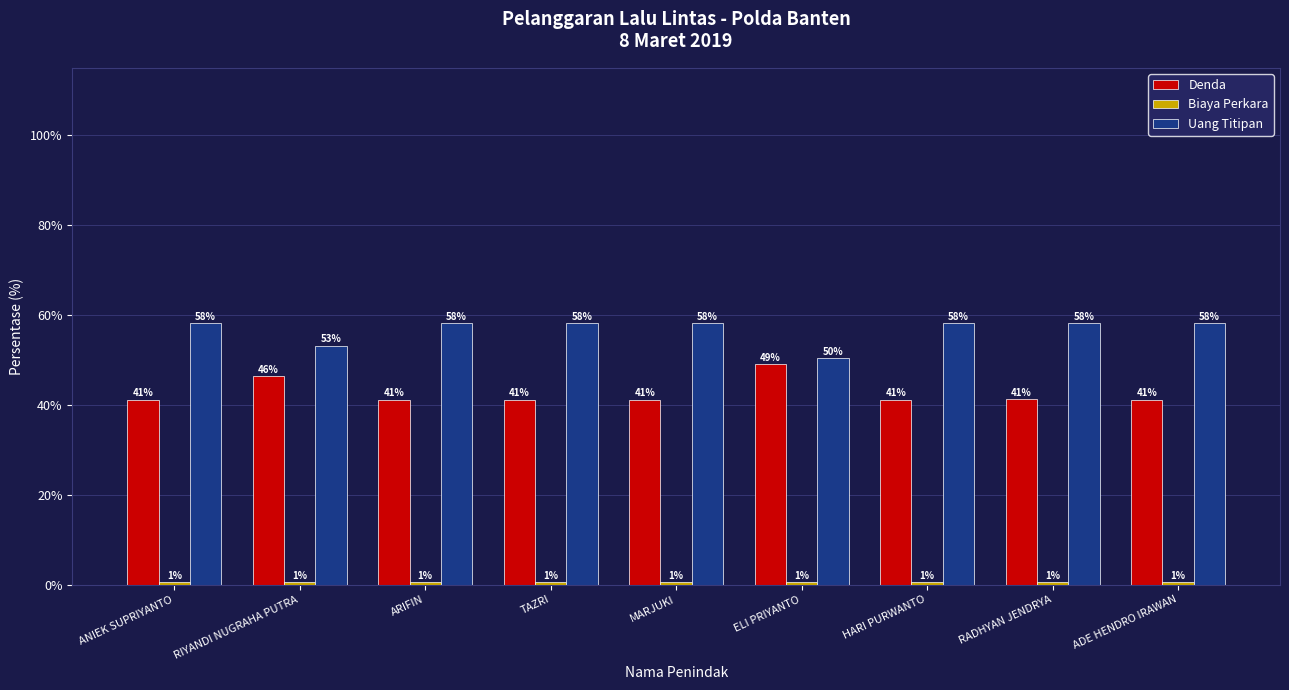

What is the minimum value for Denda?

41.2